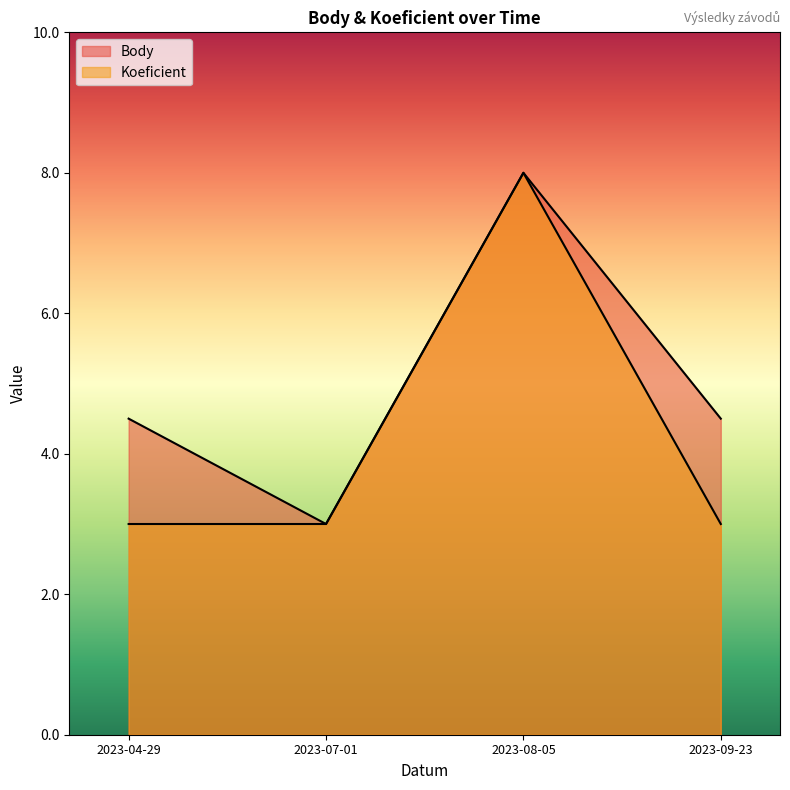

Which has a higher value, 2023-07-01 or 2023-04-29?

2023-04-29